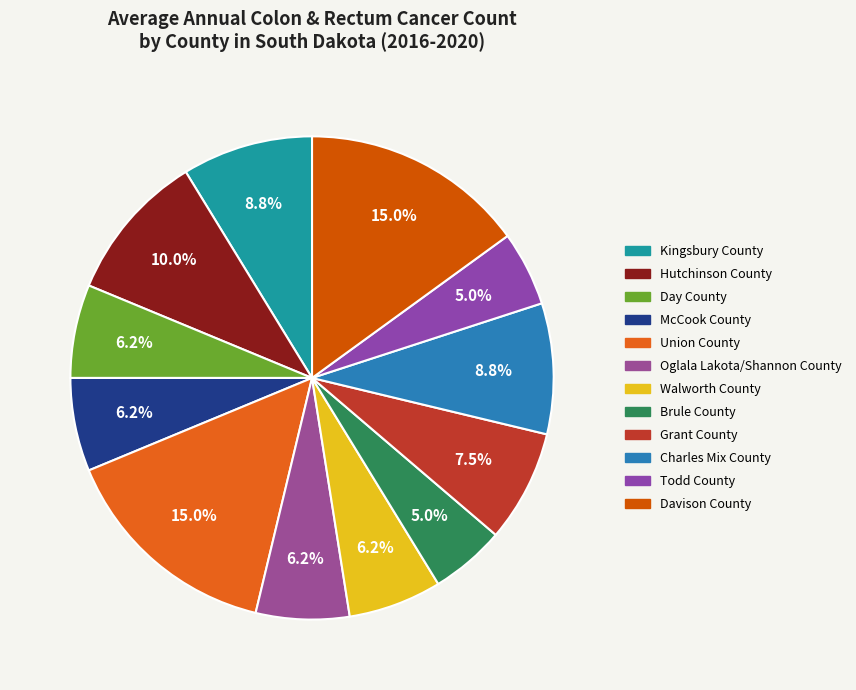

How many segments does this pie chart have?

12